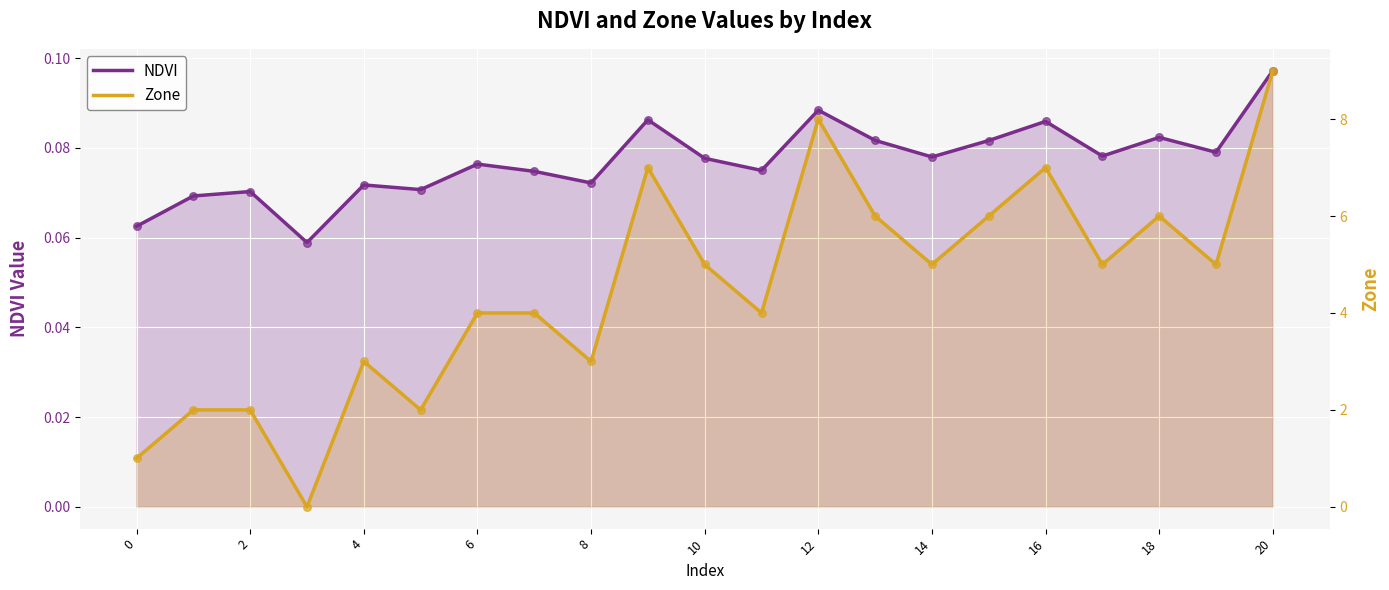

Which series contains the lowest Y value?

Zone